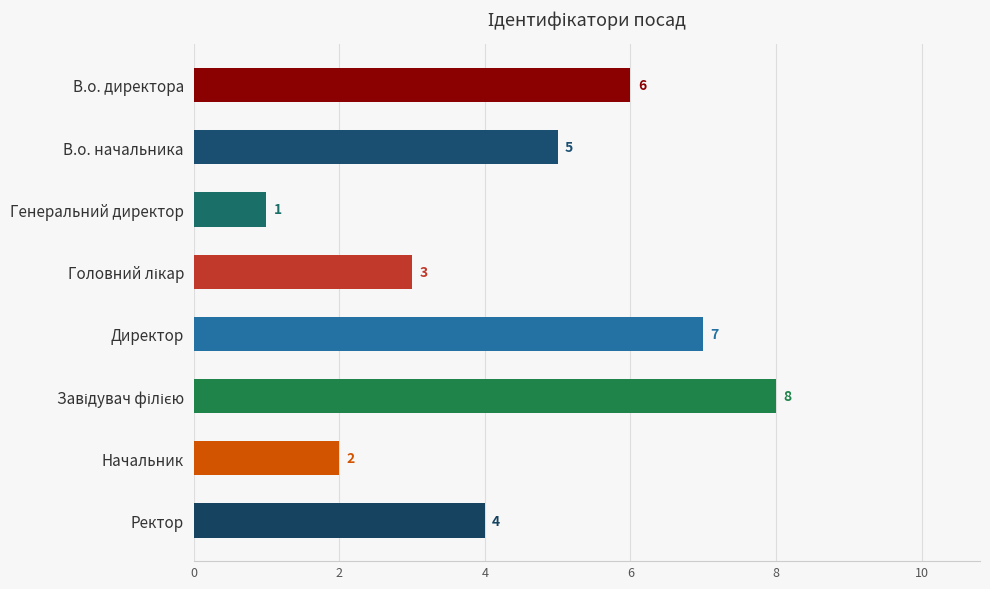

Reading top to bottom, list all the values displayed in this chart.

6	5	1	3	7	8	2	4